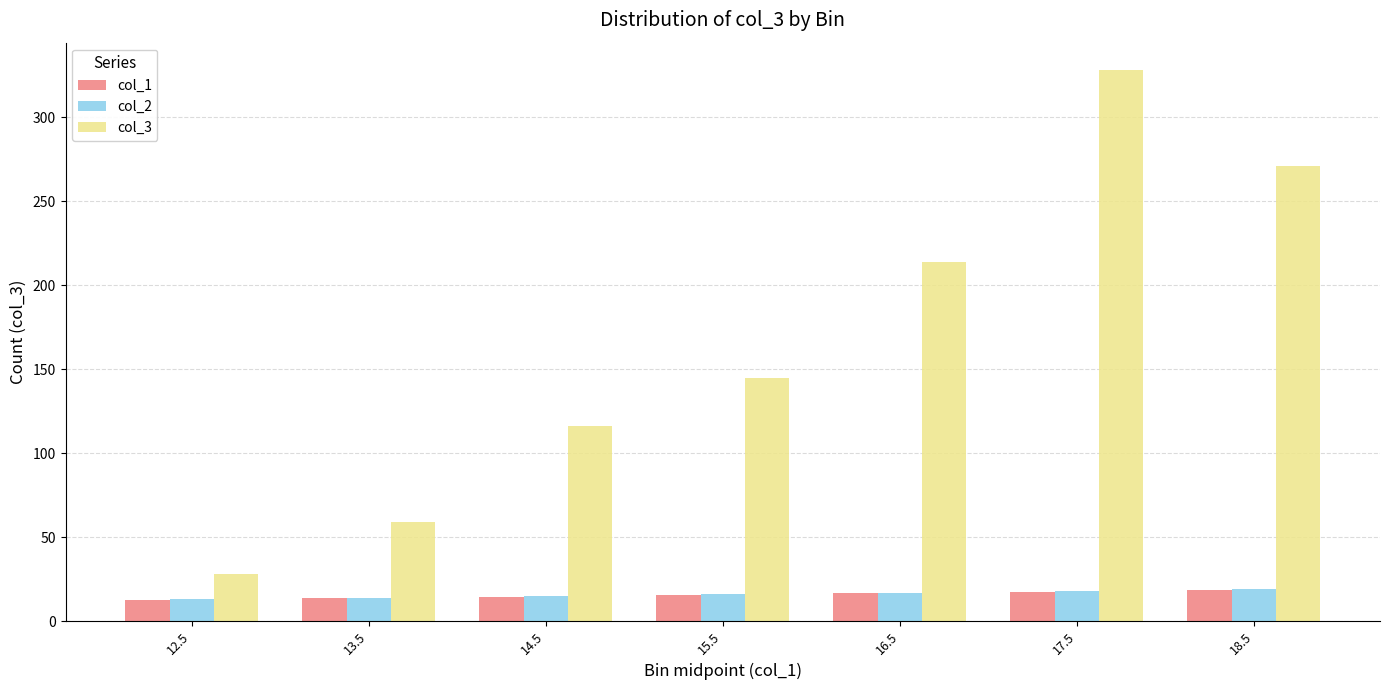

Which category has the highest value across all series?

17.5